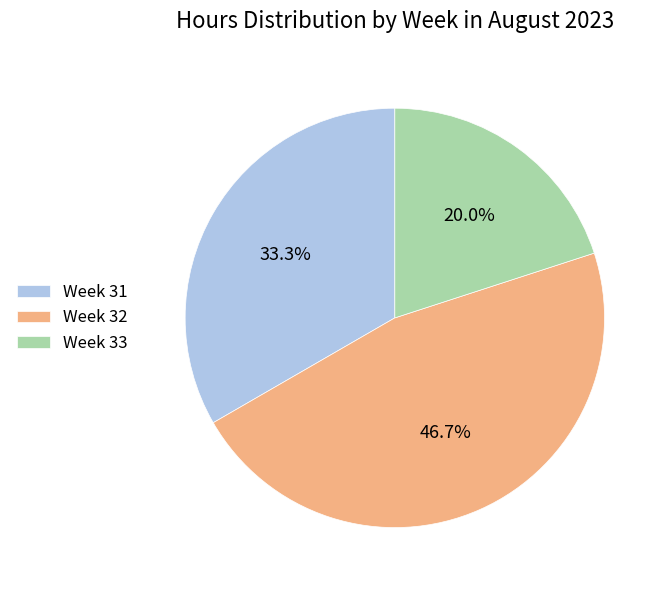

Rank the categories by value from highest to lowest.

Week 32, Week 31, Week 33